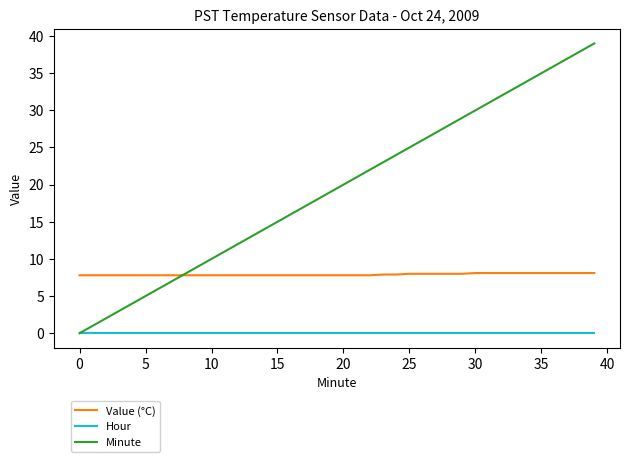

At how many categories does at least one series exceed 4?

40